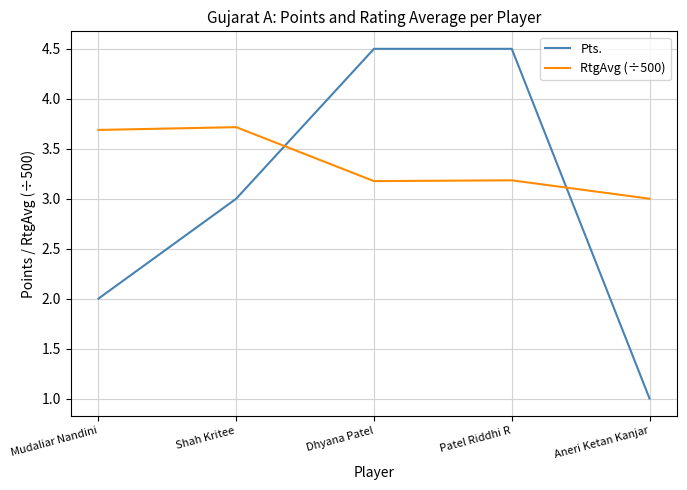

At how many categories does at least one series exceed 4?

2